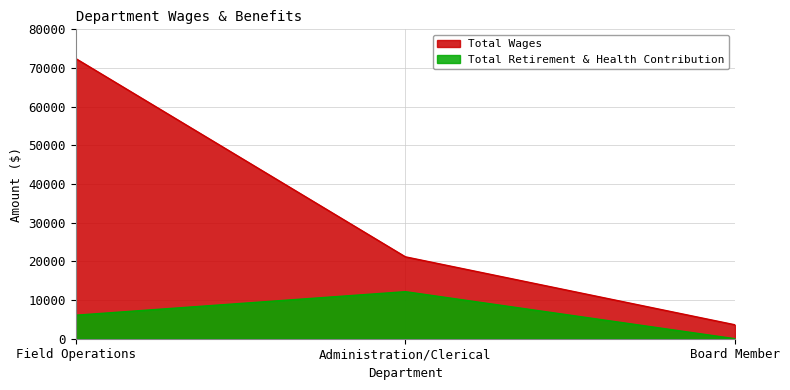

What is the total value across all series at Administration/Clerical?

33344